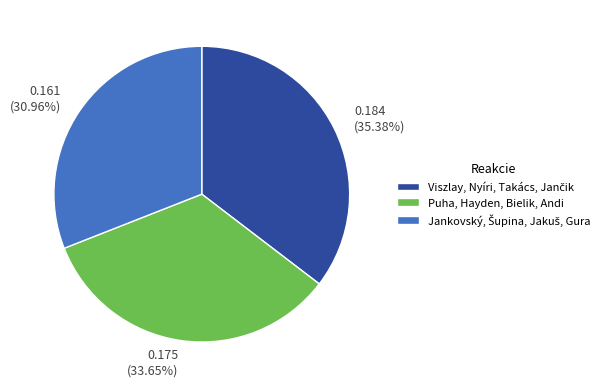

Is there a majority slice in this chart?

No